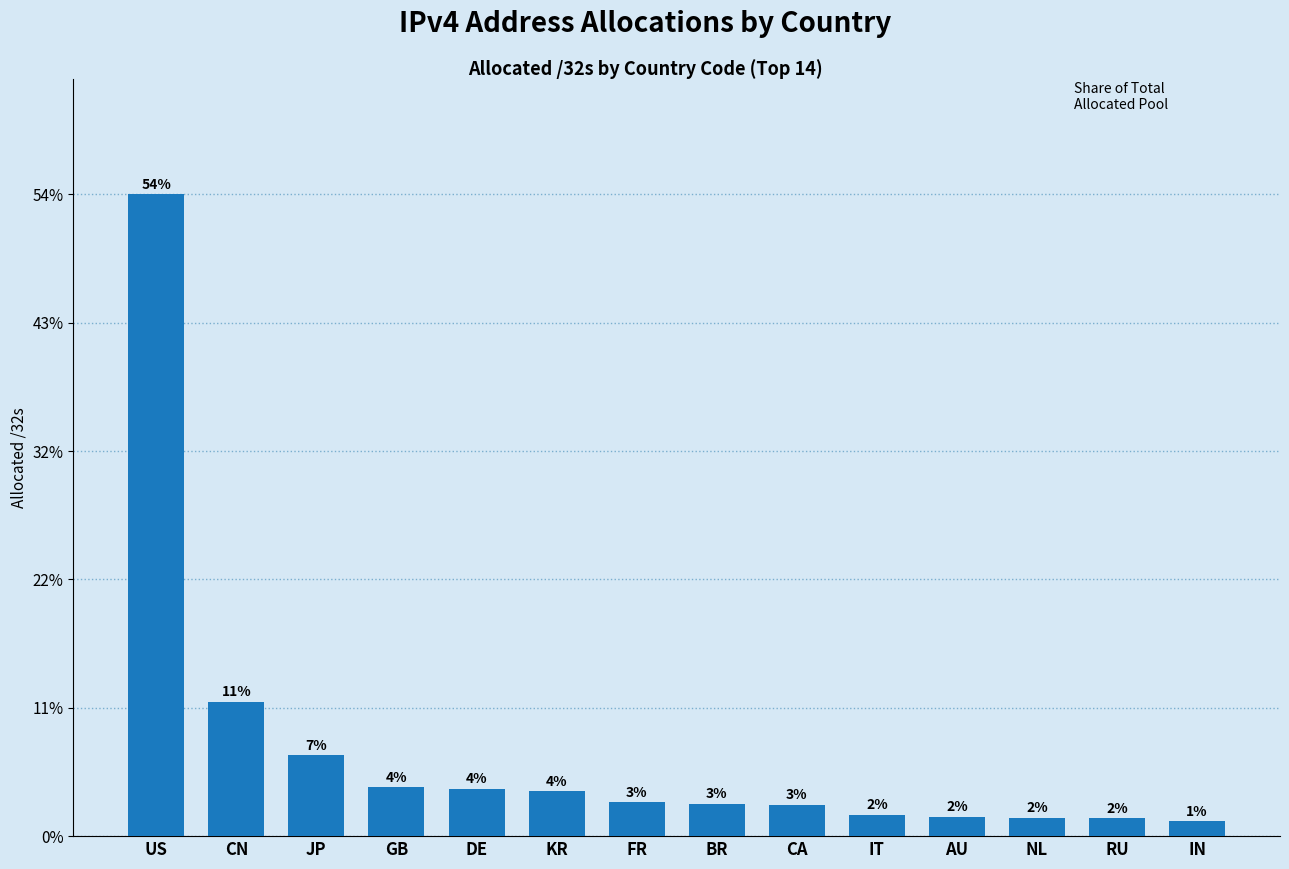

What is the ratio of the value at CN to the value at CA?

4.3